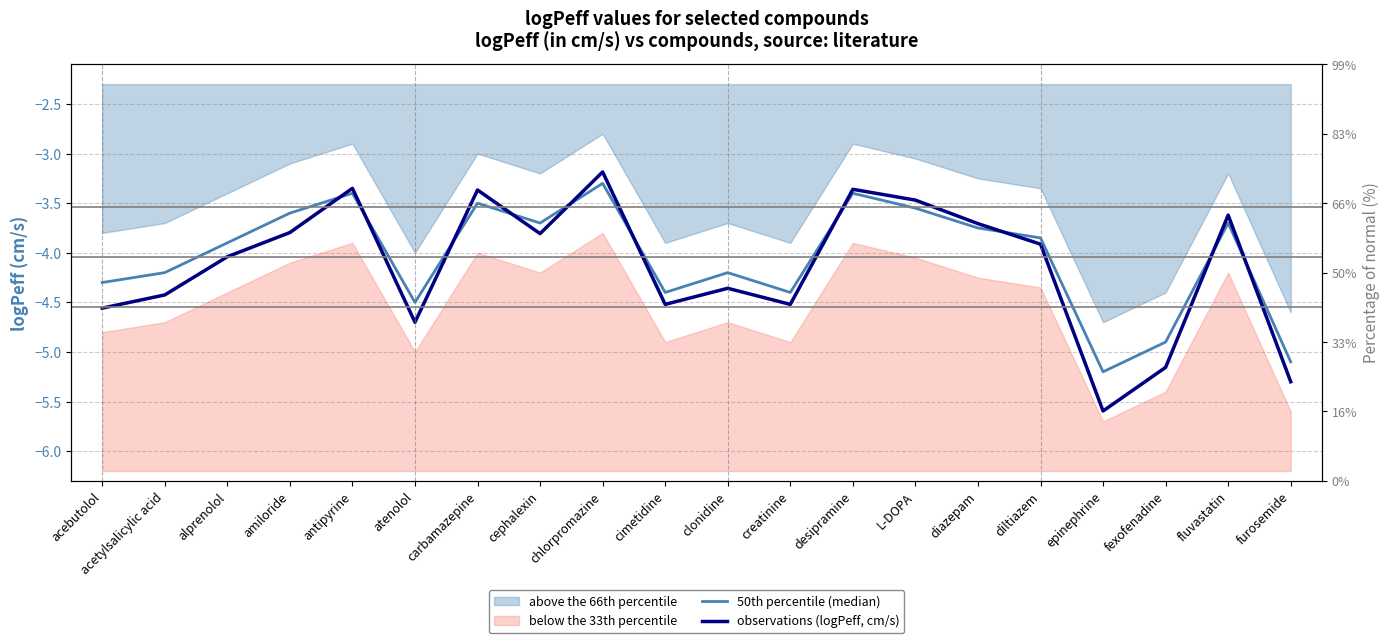

At which category does 50th percentile (median) reach its first local valley?

atenolol